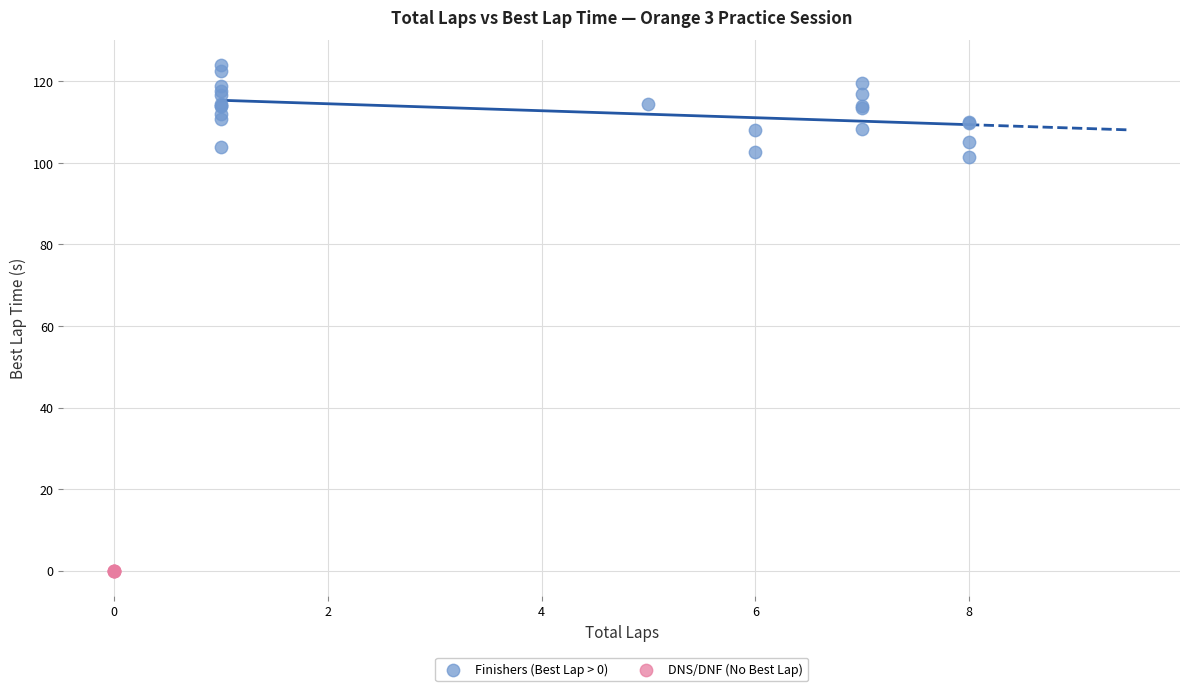

Which series reaches the minimum Y coordinate?

DNS/DNF (No Best Lap)